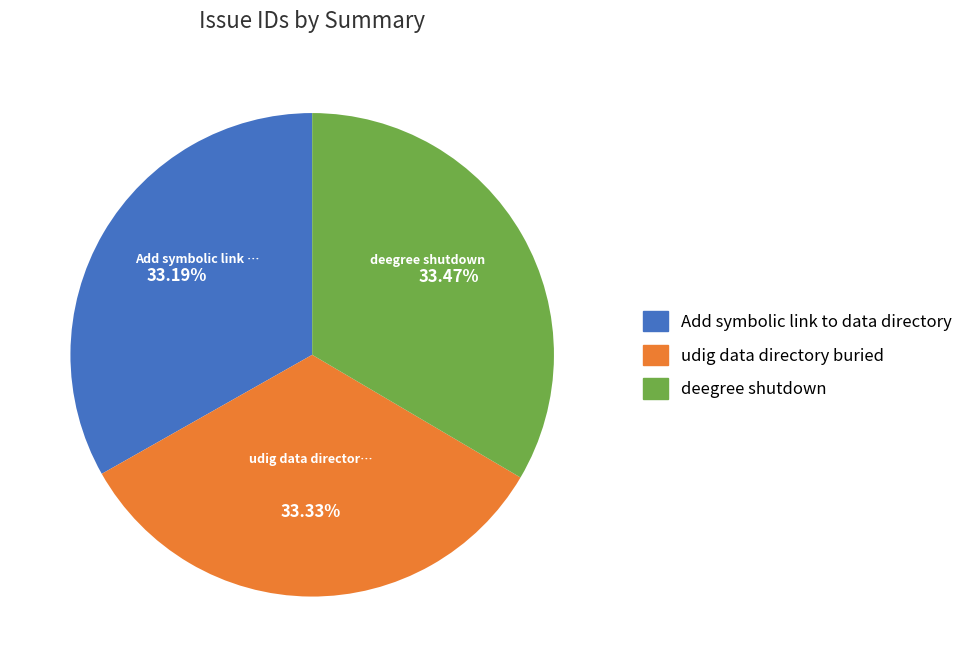

Is there a majority slice in this chart?

No